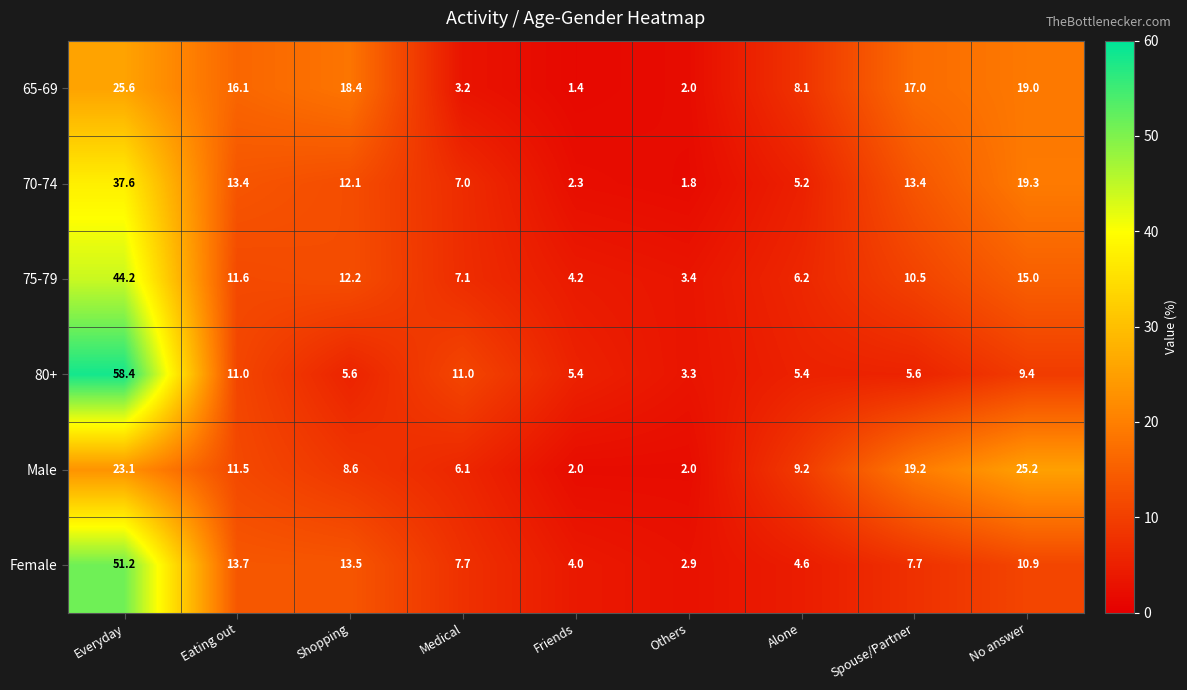

What value does the 75-79 series have at Friends?

4.2